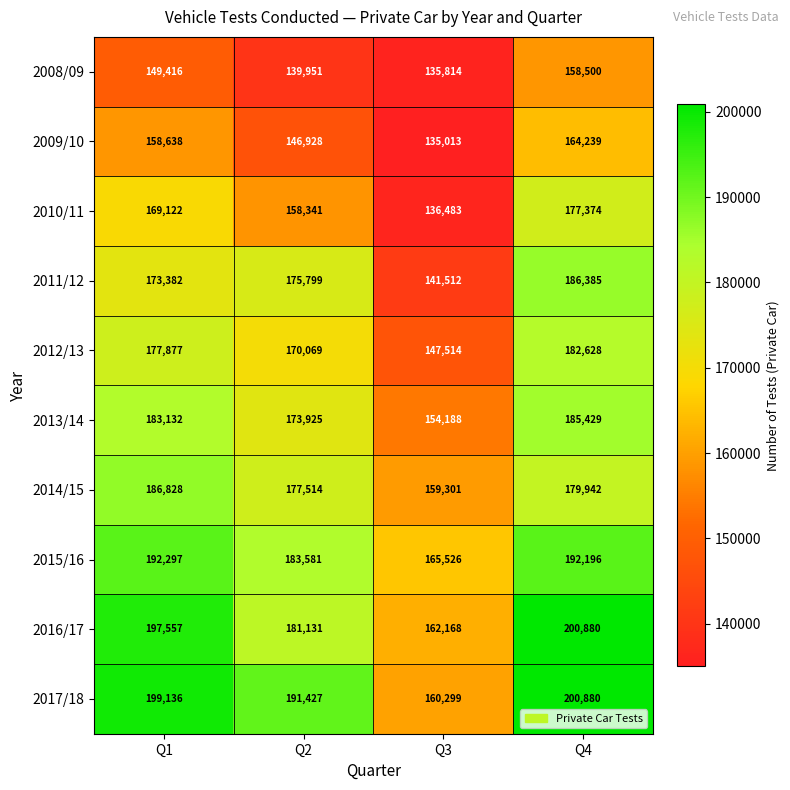

The 2010/11 series shows 223267 at Q1. True or false?

False